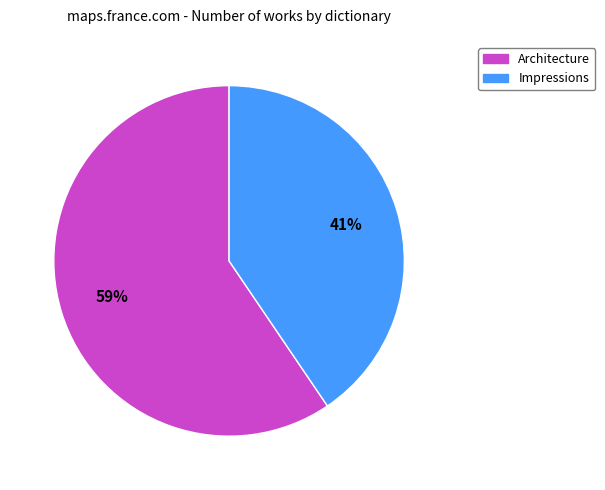

Do Architecture and Impressions together represent more than half of the pie?

Yes